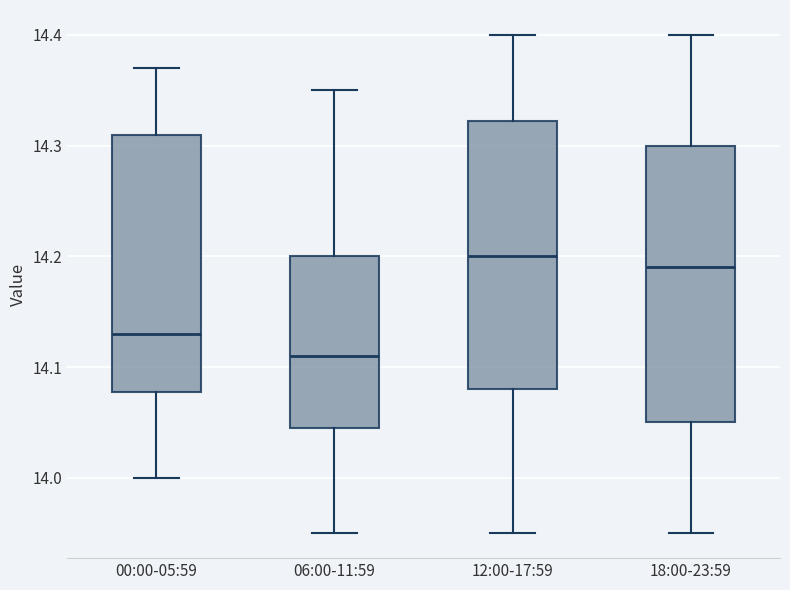

Reading left to right, transcribe this box plot: for each box, give where its median line is, the range the box spans, and where its two whiskers end, as read against the y-axis. The values are not printed on the chart, so give them approximately, as read against the axis.

00:00-05:59: median 14.13, box 14.08 to 14.31, whiskers 14.00 to 14.37
06:00-11:59: median 14.11, box 14.05 to 14.20, whiskers 13.95 to 14.35
12:00-17:59: median 14.20, box 14.08 to 14.32, whiskers 13.95 to 14.40
18:00-23:59: median 14.19, box 14.05 to 14.30, whiskers 13.95 to 14.40